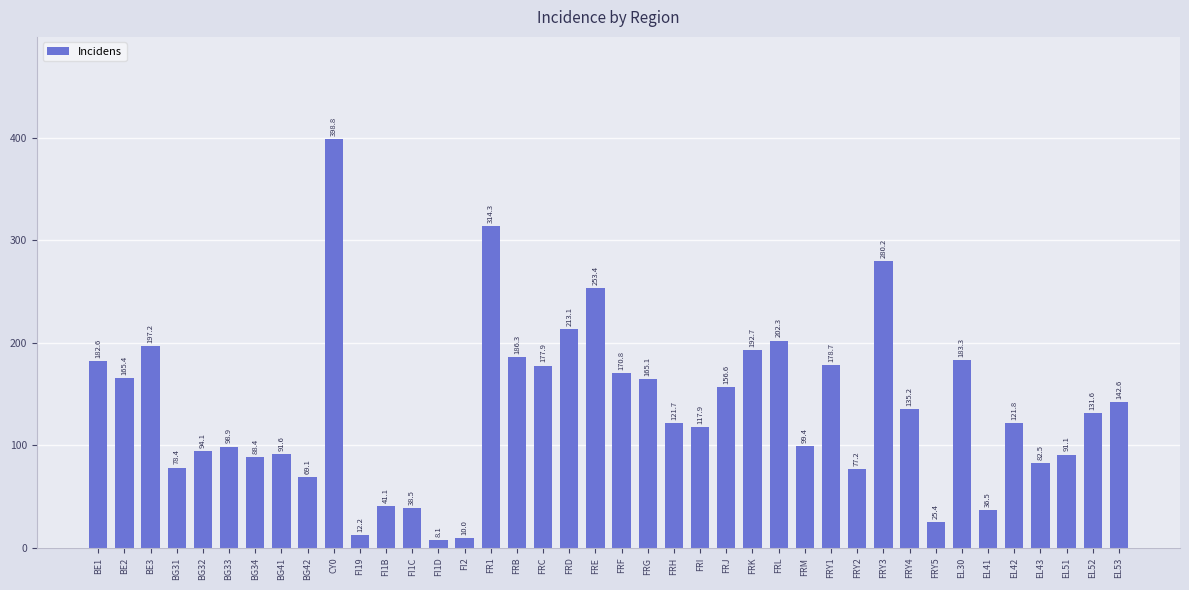

True or false: the data shows 269.2 at FRY1.

False